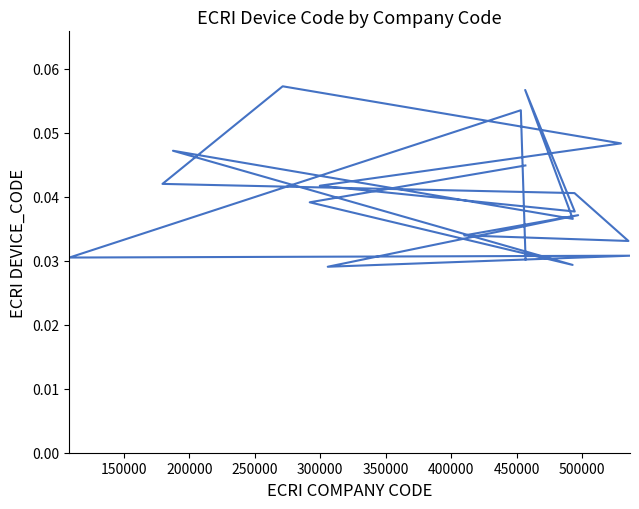

Reading left to right, what are all the values shown in this chart?

0.0	0.1	0.0	0.0	0.0	0.0	0.0	0.0	0.0	0.0	0.1	0.0	0.0	0.0	0.1	0.0	0.0	0.0	0.0	0.0